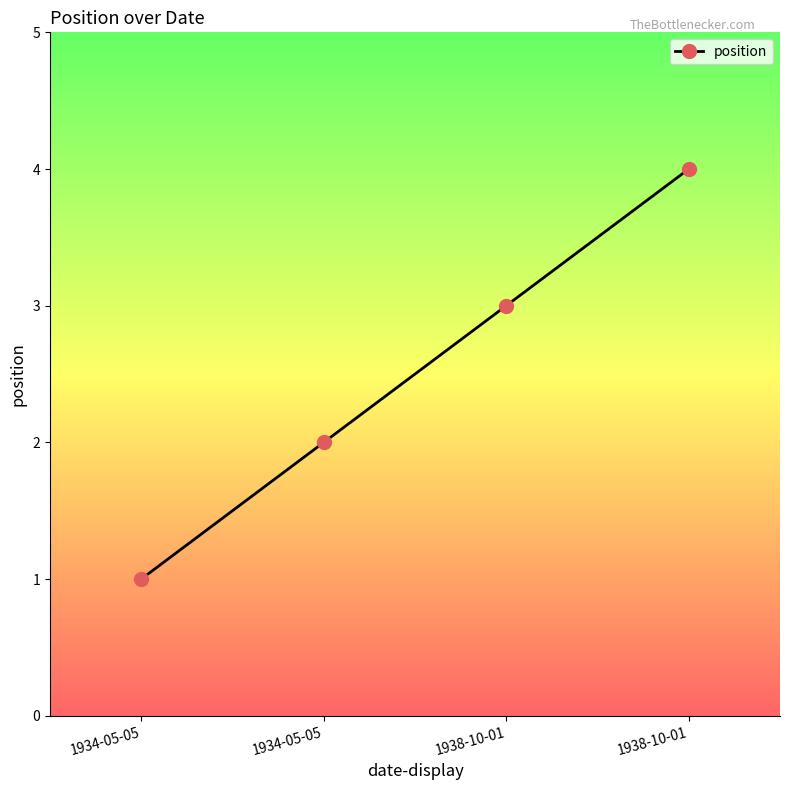

What is the label of the 2nd point from the left?

1934-05-05